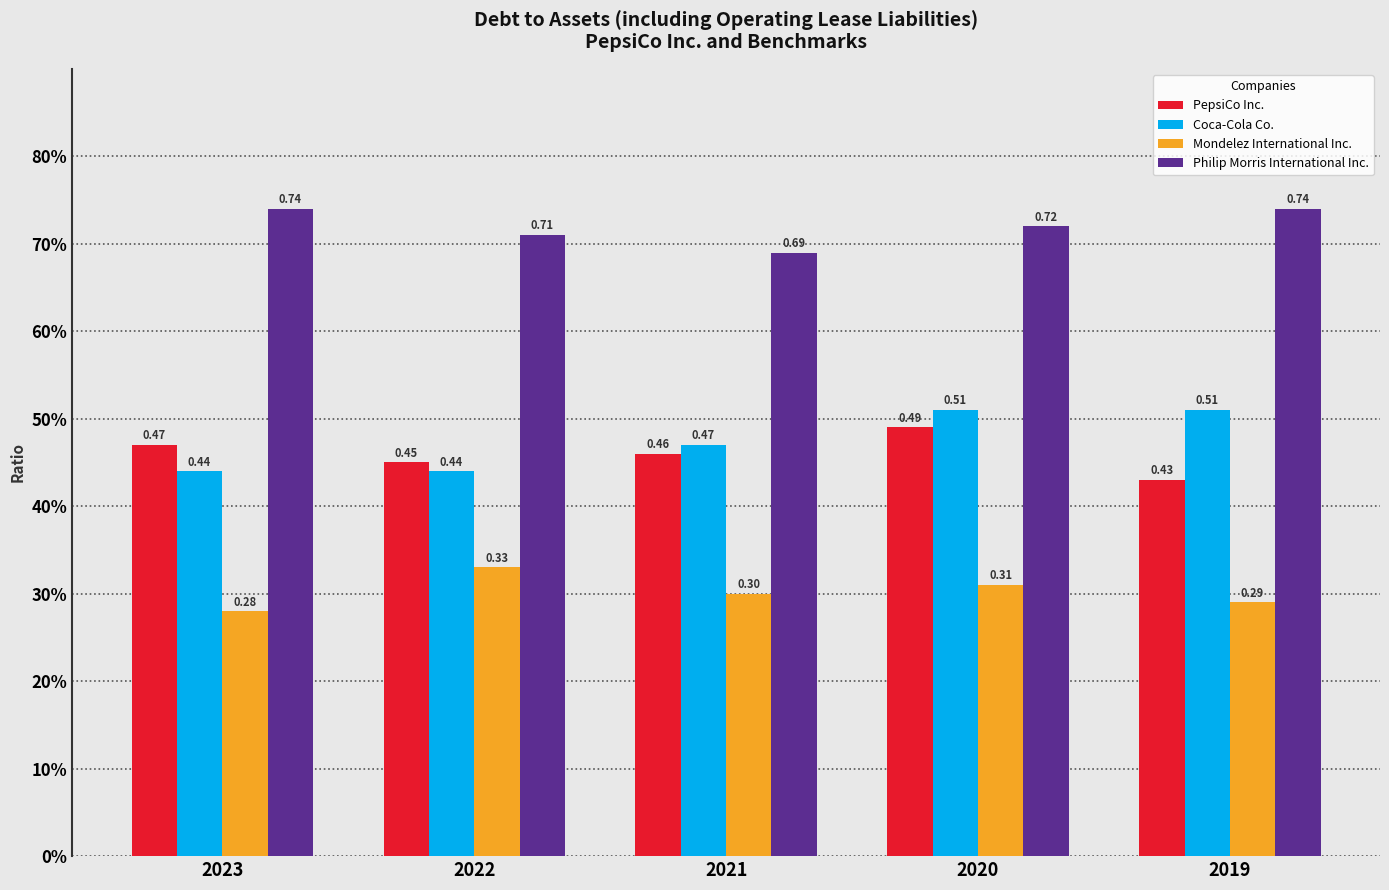

What are all the series names shown in the legend?

PepsiCo Inc., Coca-Cola Co., Mondelez International Inc., Philip Morris International Inc.